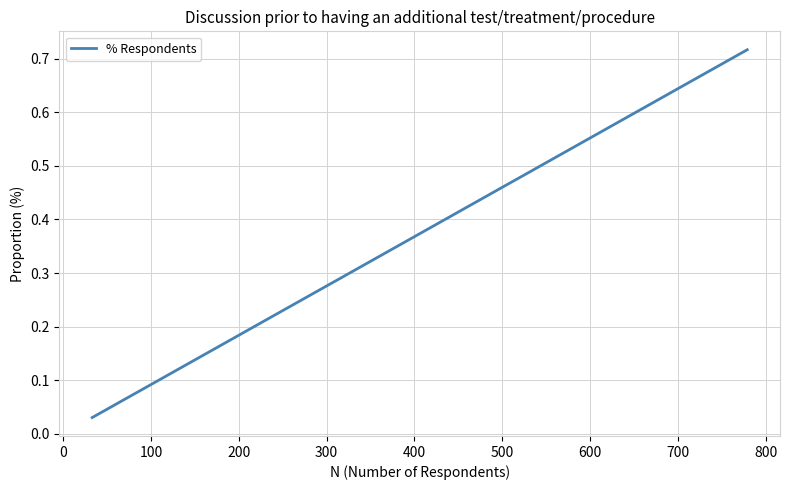

The chart shows a value of 0.8 at 200. True or false?

False